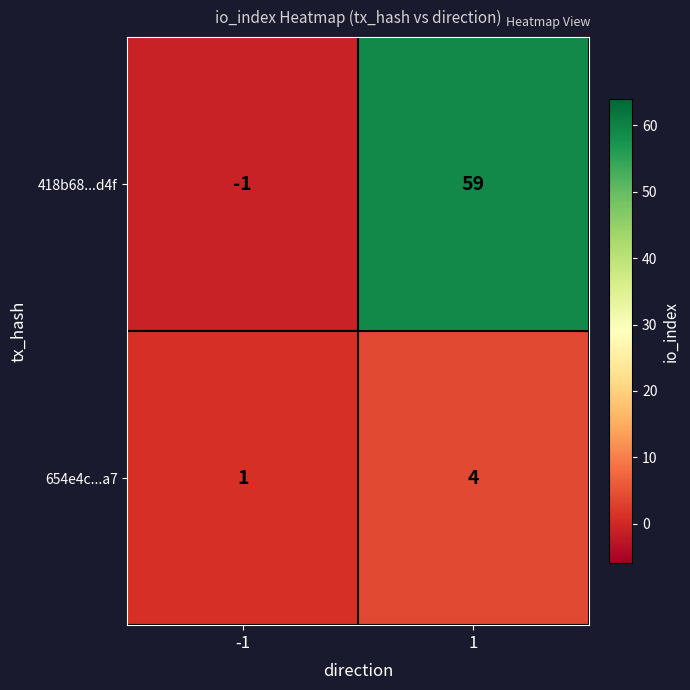

How many series are shown in this chart?

2